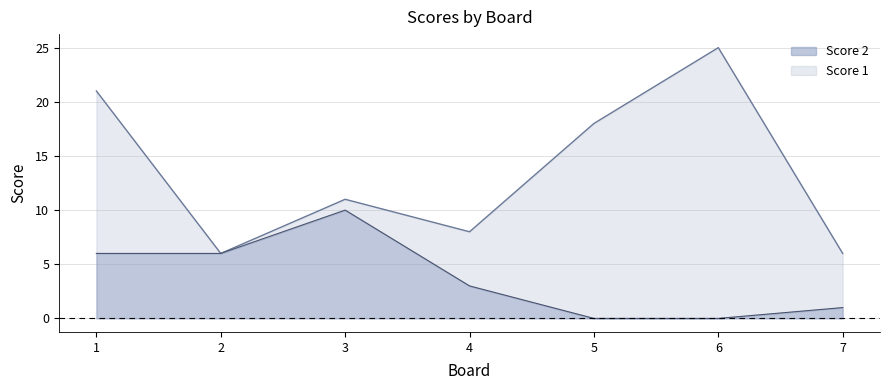

Reading left to right, list all the values displayed in this chart.

6	6	10	3	0	0	1